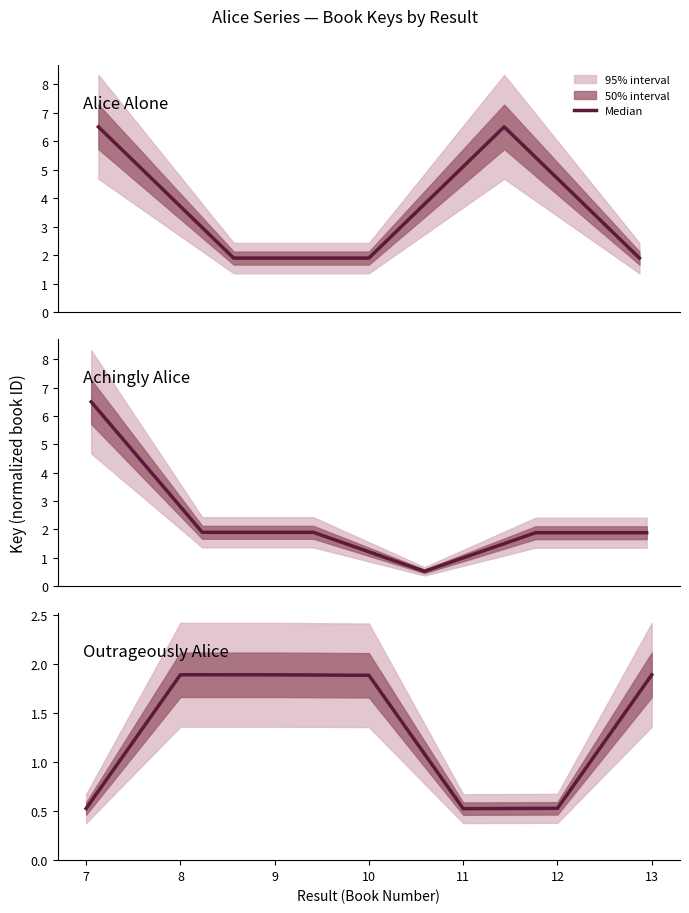

Which label corresponds to the smallest value in the chart?

10